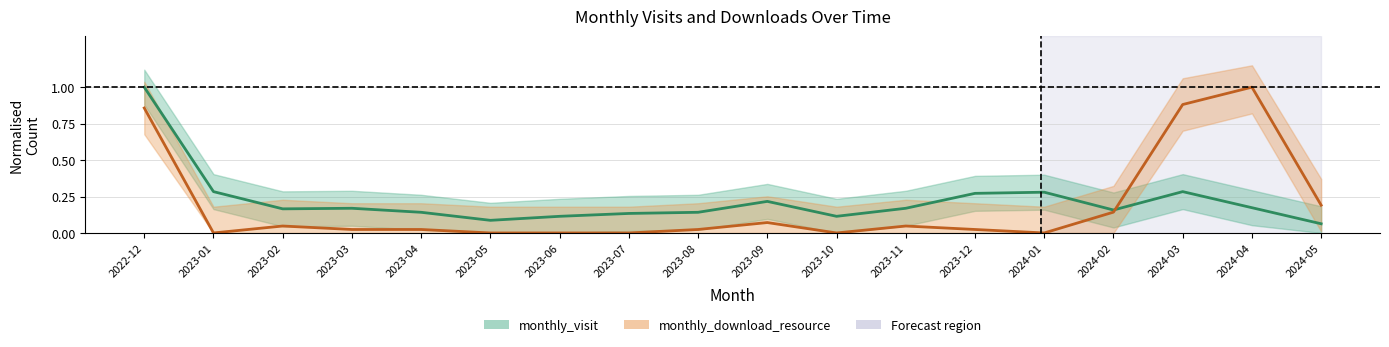

What is the difference between the highest and lowest values at 2023-02?

0.1